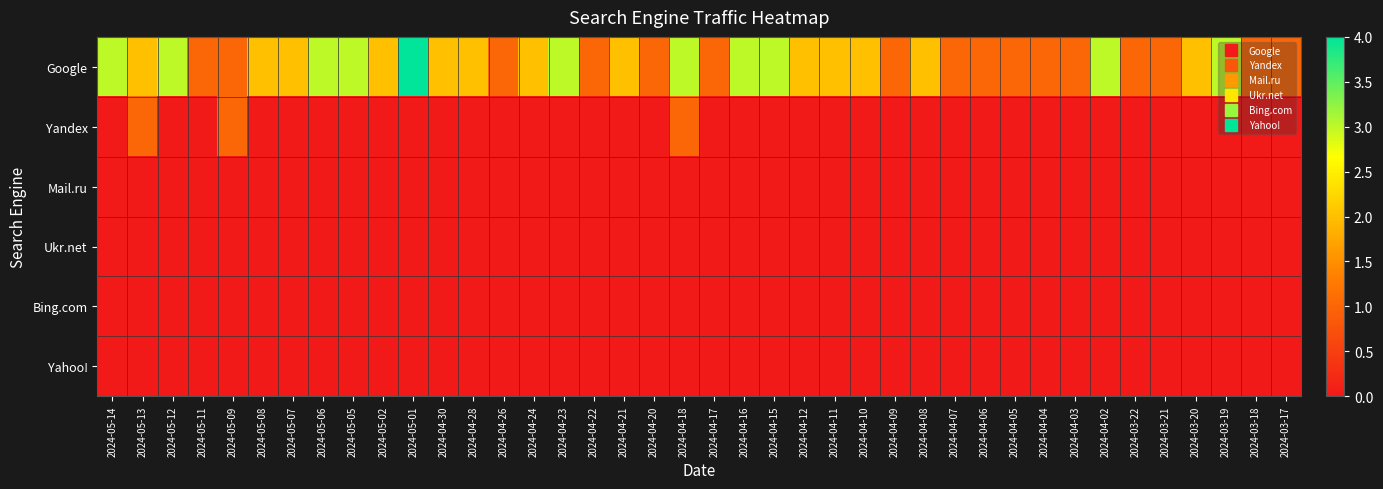

Which series has the widest spread of values?

Google